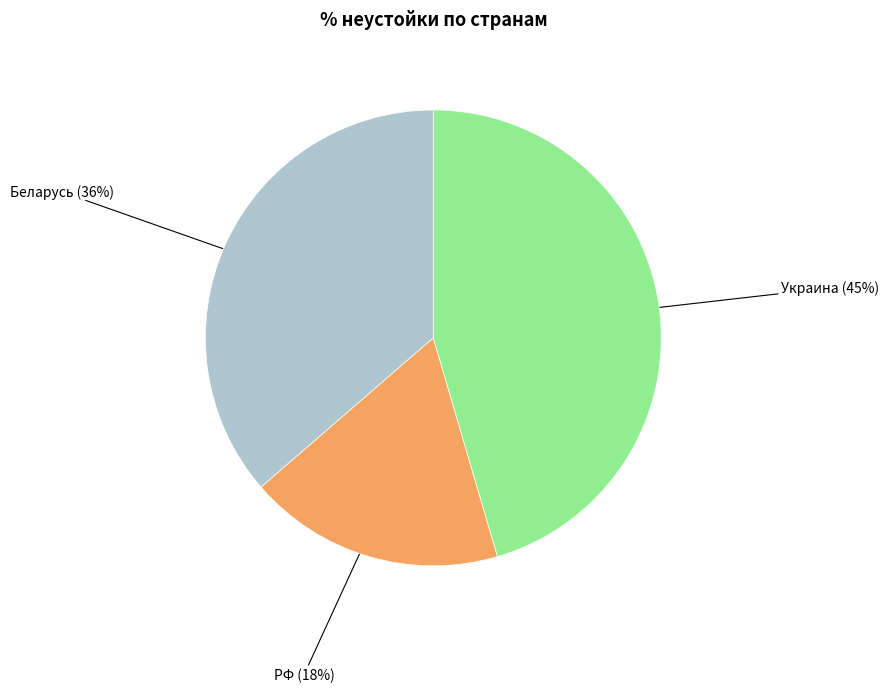

Between Беларусь and РФ, which is larger?

Беларусь